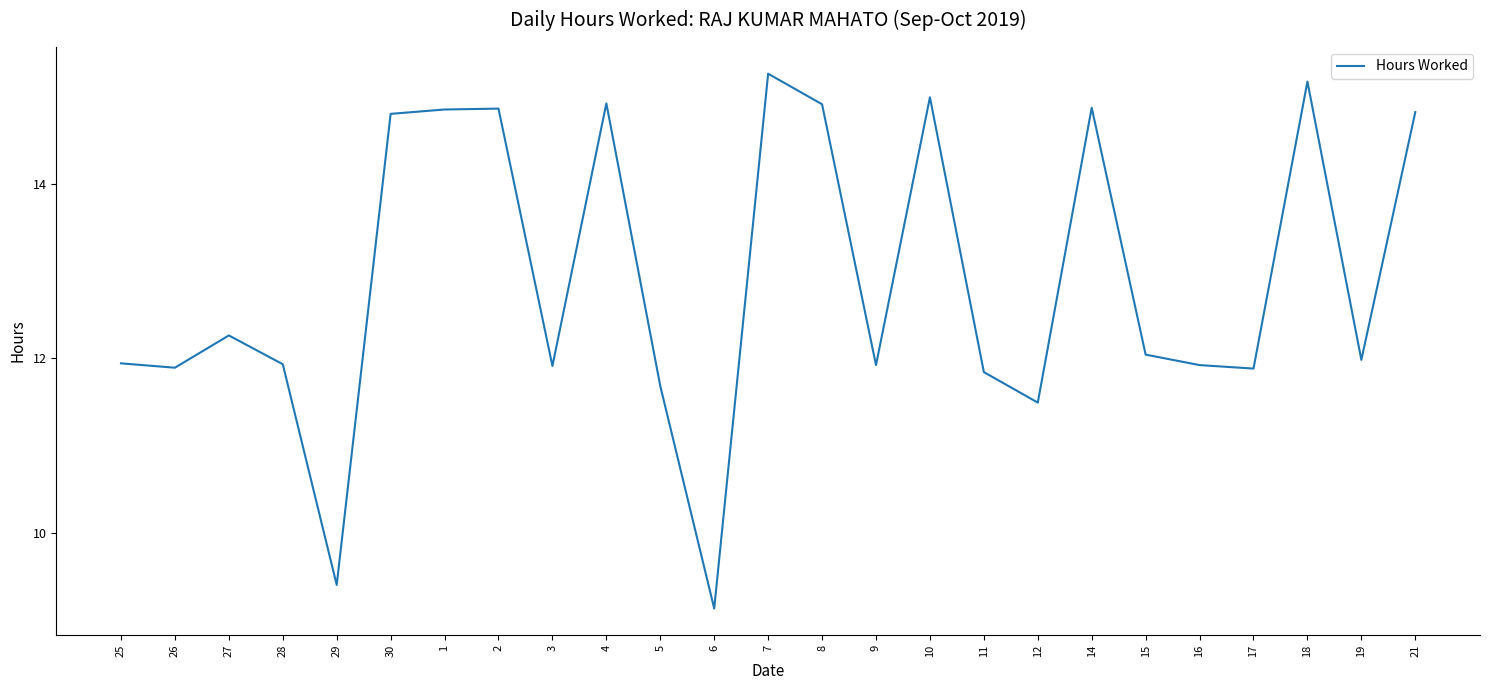

What is the minimum value shown in the chart?

9.1